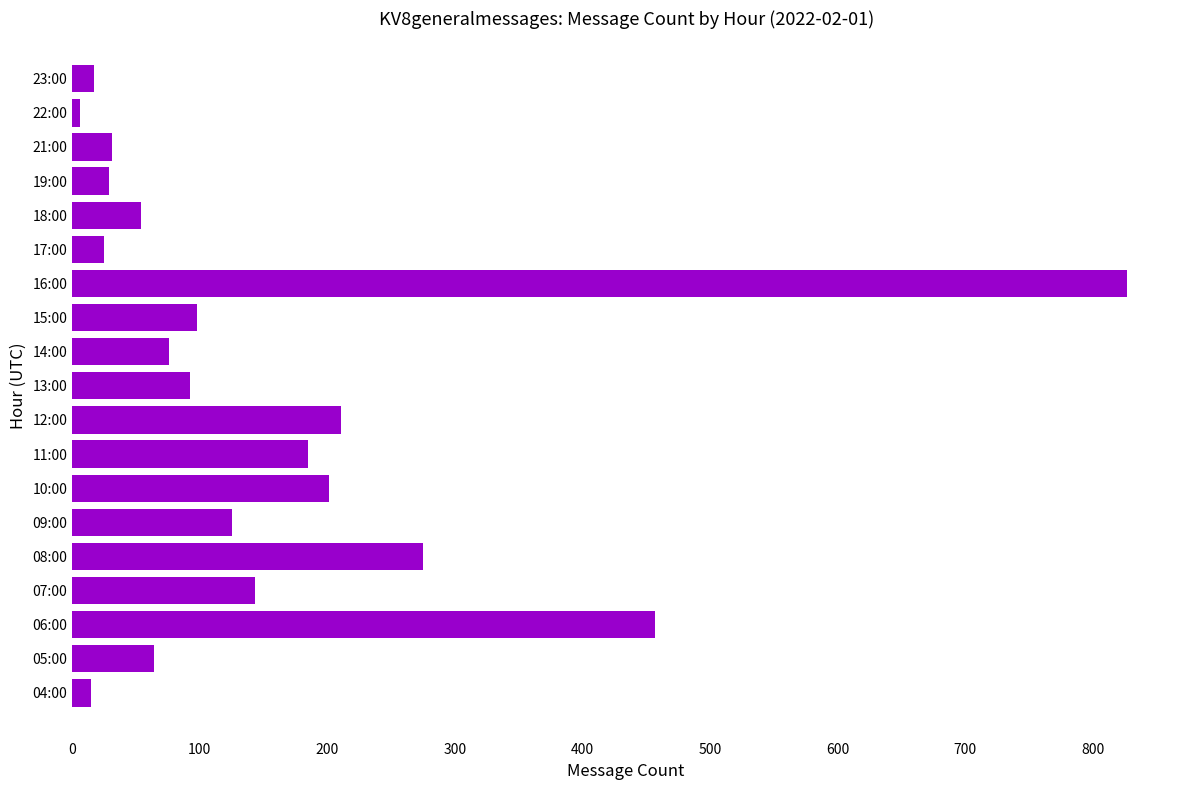

What is the difference between the maximum and minimum values?

821